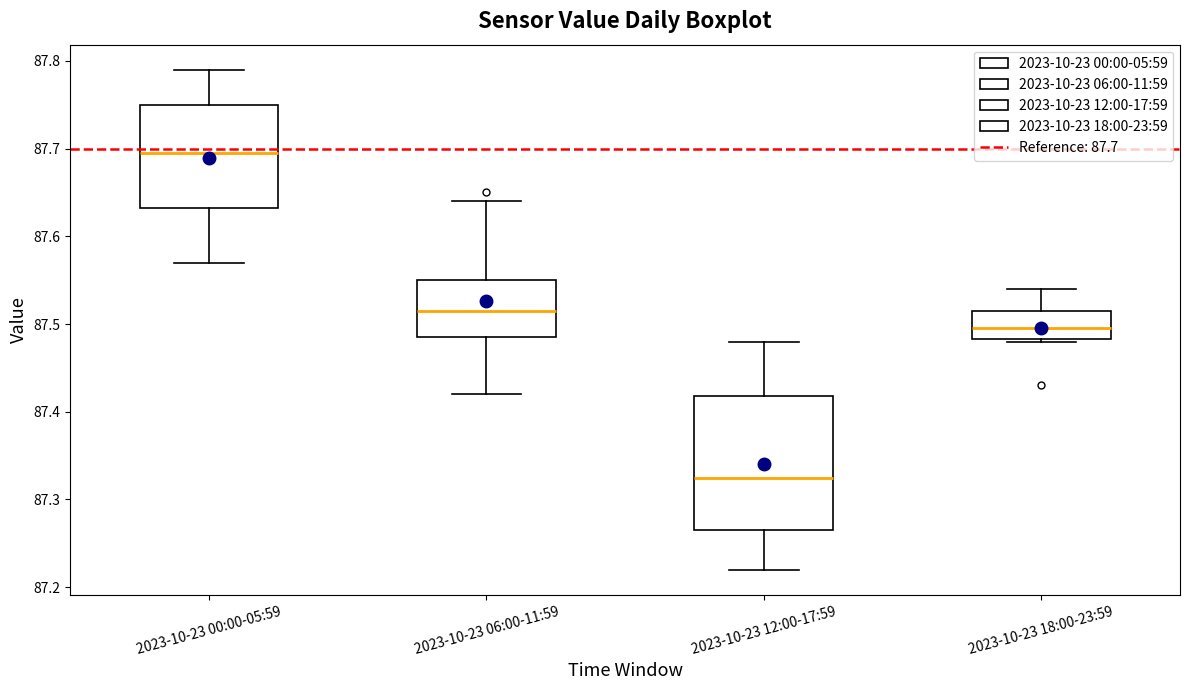

Where does the upper whisker of the box for 2023-10-23 18:00-23:59 end on the y-axis? The values are not printed on the chart, so give them approximately, as read against the axis.

87.54